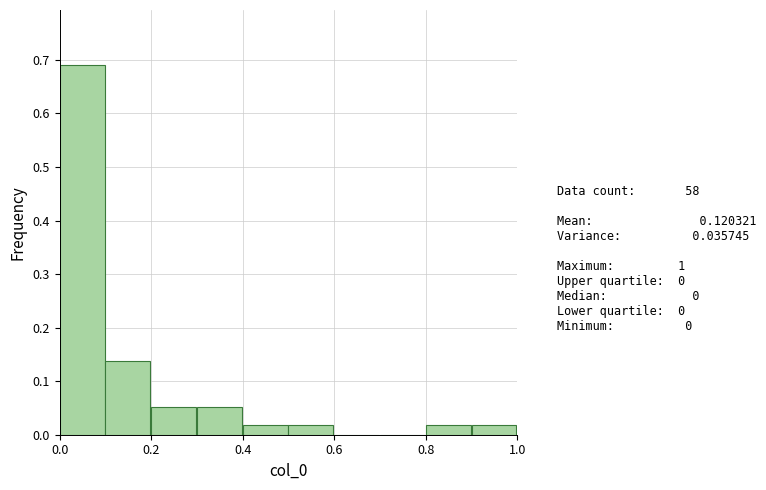

How tall is the bar that spans 0.1 to 0.2 on the x-axis? The values are not printed on the chart, so give them approximately, as read against the axis.

0.14